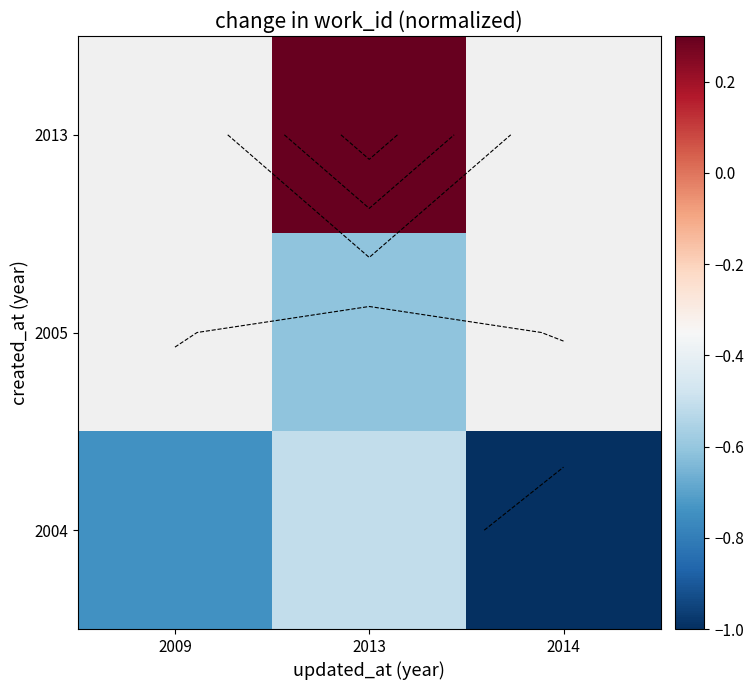

List the series in order of their peak value, highest first.

2004, 2005, 2013